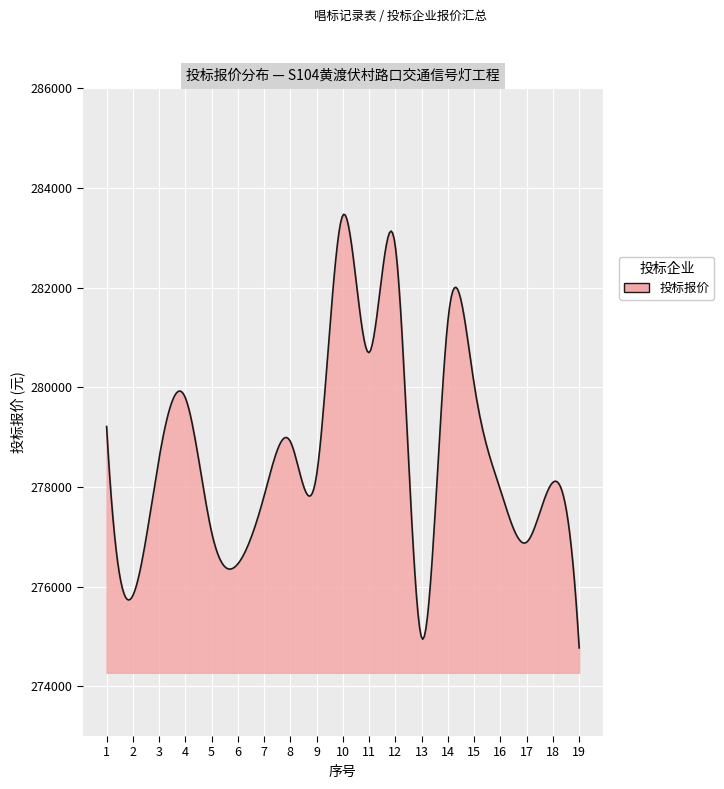

What is the difference between the maximum and minimum values?

8703.3